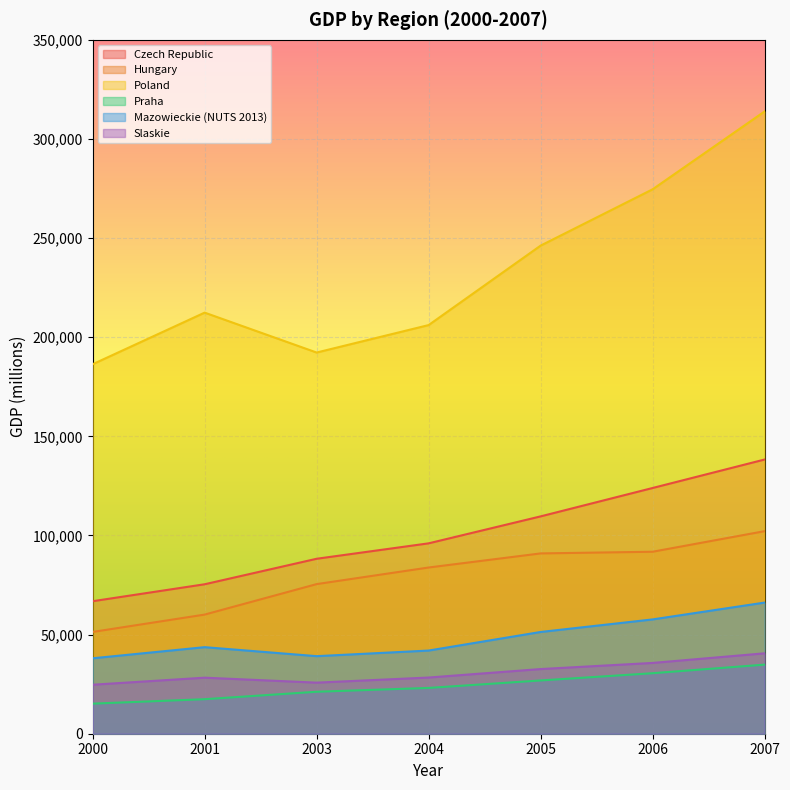

What is the total value across all series at 2007?

695902